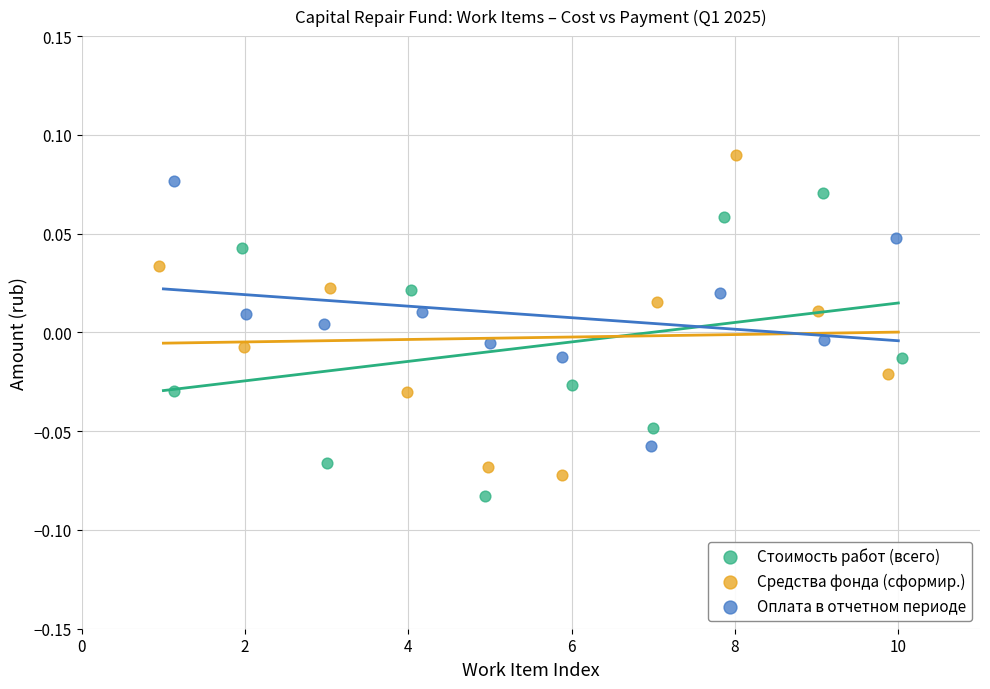

What are all the series names shown in the legend?

Стоимость работ (всего), Средства фонда (сформир.), Оплата в отчетном периоде